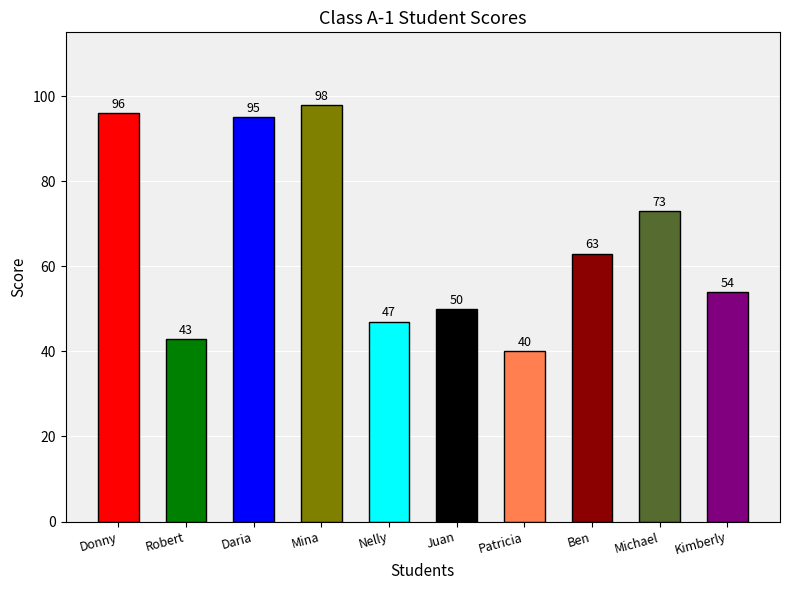

Reading left to right, transcribe all the data shown in this chart.

96	43	95	98	47	50	40	63	73	54